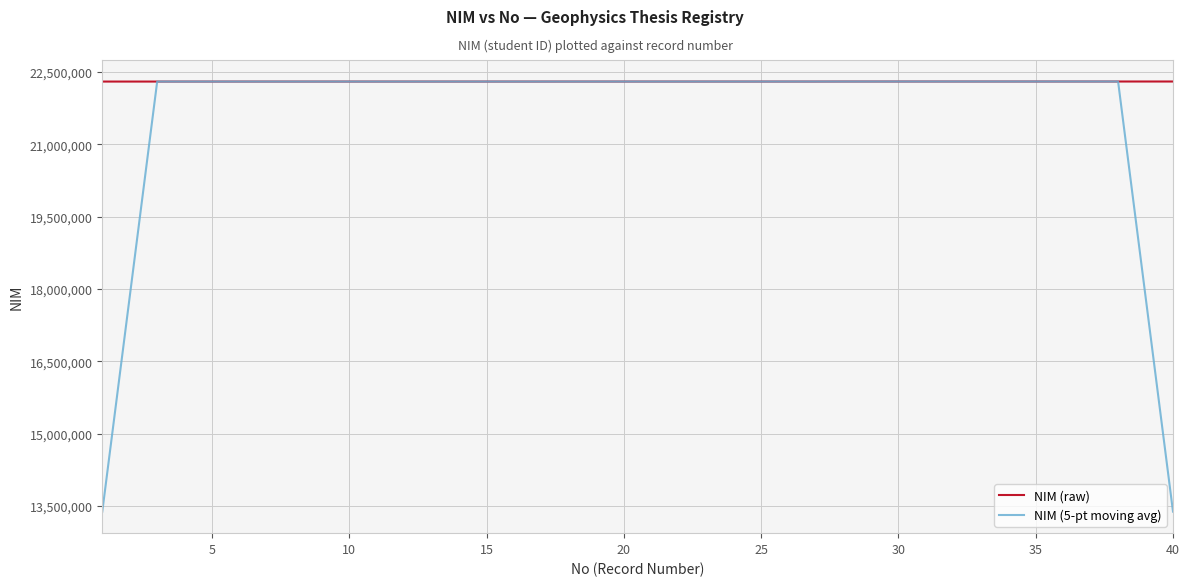

How many lines are shown in the chart?

2